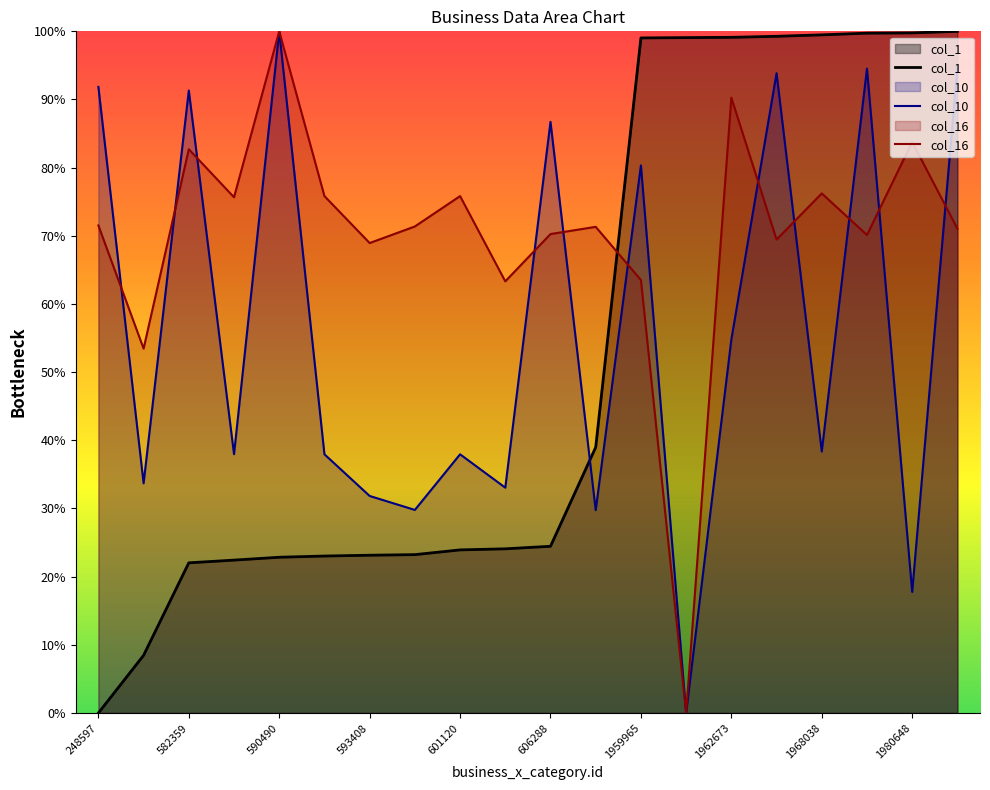

Rank the series by their maximum value, from highest to lowest.

col_1, col_10, col_16